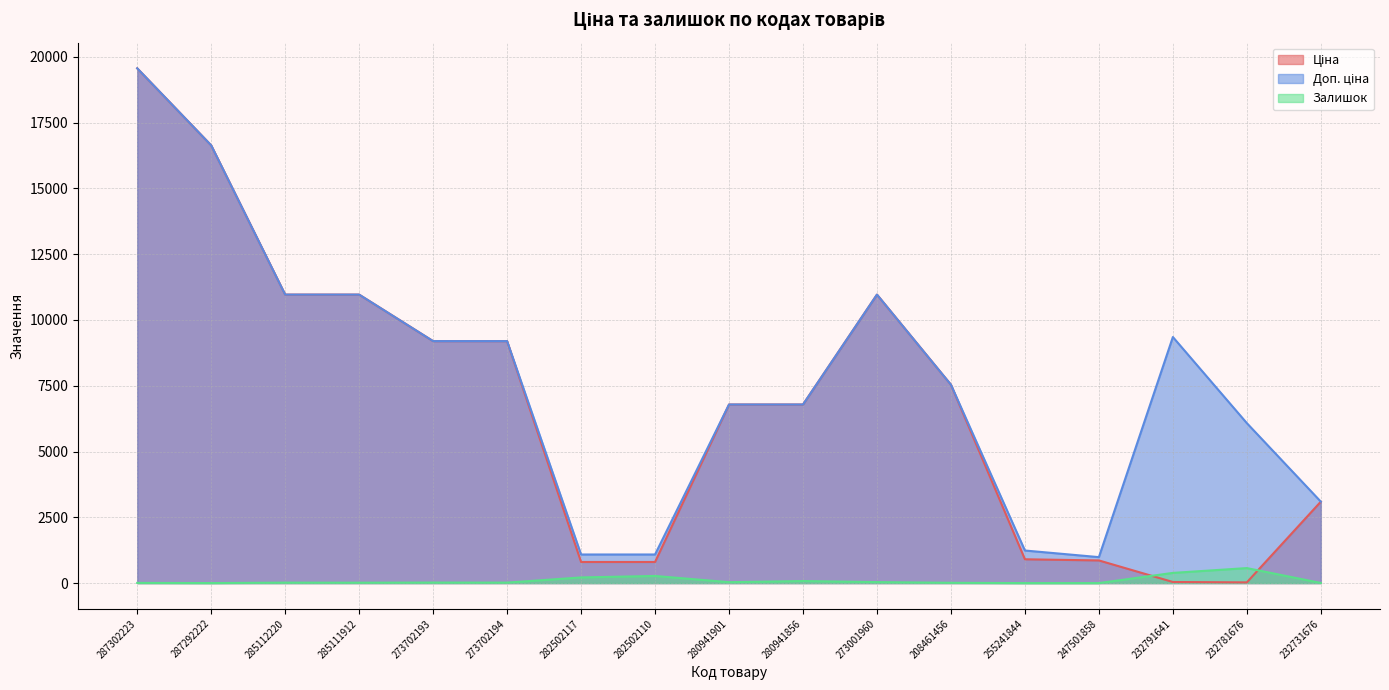

Reading left to right, transcribe all the data shown in this chart.

Ціна: 287302223=19564.9	287292222=16636.8	285112220=10964.4	285111912=10964.4	273702193=9196.3	273702194=9196.3	282502117=802.1	282502110=802.1	280941901=6787.1	280941856=6787.1	273001960=10964.4	208461456=7539.3	255241844=904.9	247501858=860.8	232791641=41.6	232781676=27.0	232731676=3094.7
Доп. ціна: 287302223=19564.9	287292222=16636.8	285112220=10964.4	285111912=10964.4	273702193=9196.3	273702194=9196.3	282502117=1087.0	282502110=1087.0	280941901=6787.1	280941856=6787.1	273001960=10964.4	208461456=7539.3	255241844=1237.9	247501858=986.5	232791641=9352.0	232781676=6079.0	232731676=3095.0
Залишок: 287302223=7.0	287292222=1.0	285112220=17.0	285111912=15.0	273702193=20.0	273702194=18.0	282502117=215.0	282502110=271.0	280941901=35.0	280941856=79.0	273001960=38.0	208461456=11.0	255241844=0.0	247501858=0.0	232791641=387.0	232781676=570.0	232731676=5.0